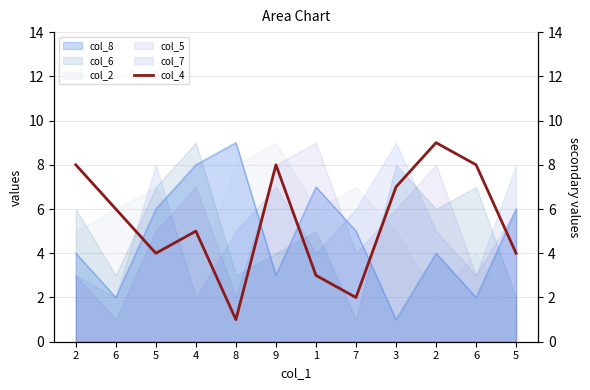

Reading right to left, transcribe all the data shown in this chart.

5=4	6=8	2=9	3=7	7=2	1=3	9=8	8=1	4=5	5=4	6=6	2=8